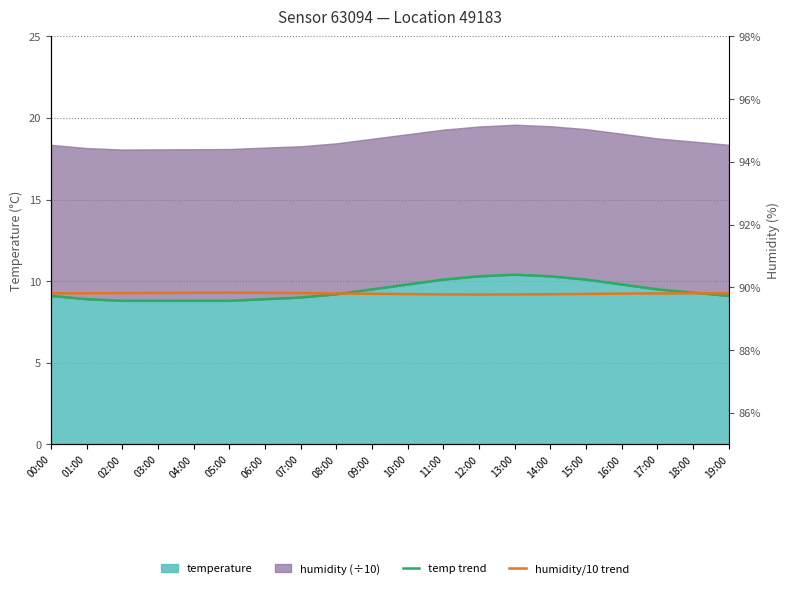

After their last crossing, which series has the higher values: temp trend or humidity/10 trend?

humidity/10 trend